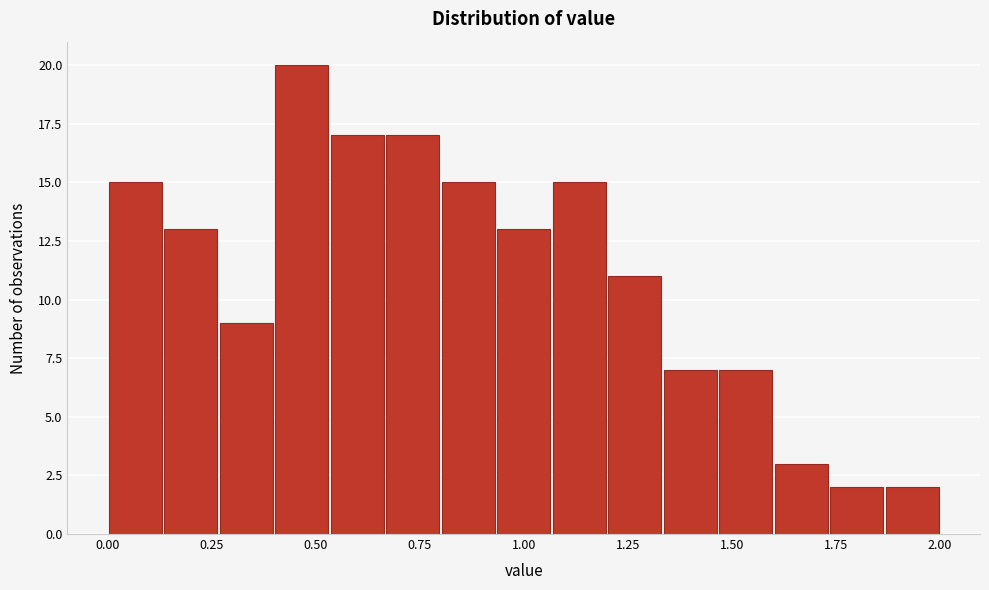

Around what value on the x-axis is the tallest bar? Give the approximate position of its centre, as read against the axis.

0.45